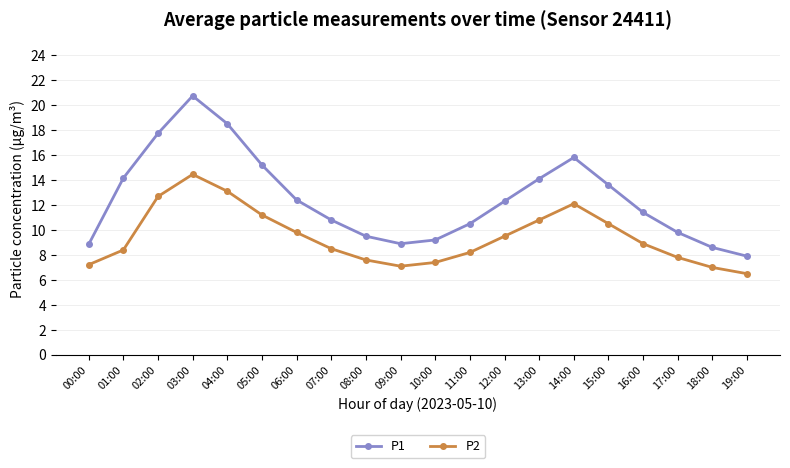

Which series has the largest total across all categories?

P1